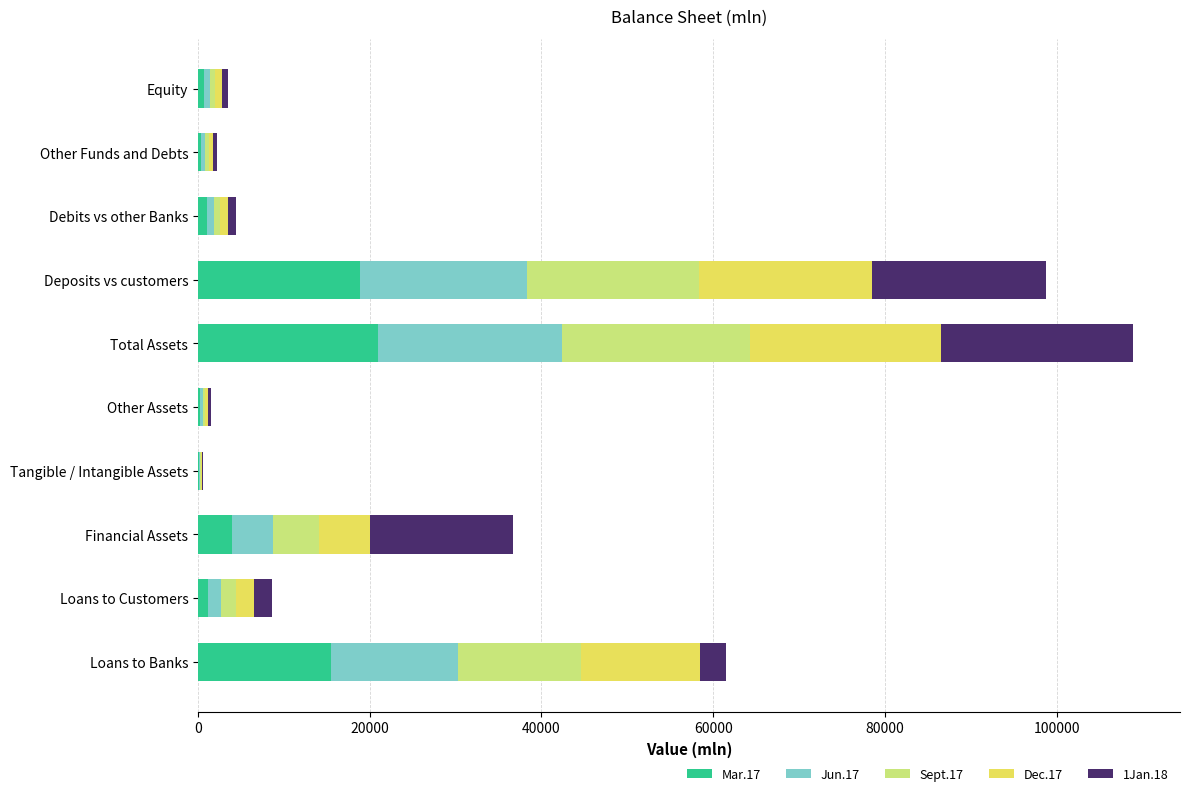

What is the highest value of the Mar.17 series?

20926.6